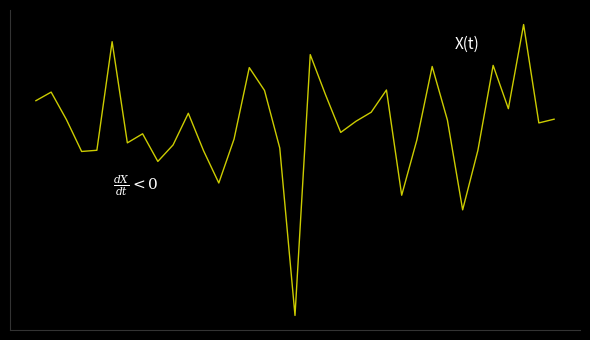

At which category does the chart reach its minimum across all series?

17